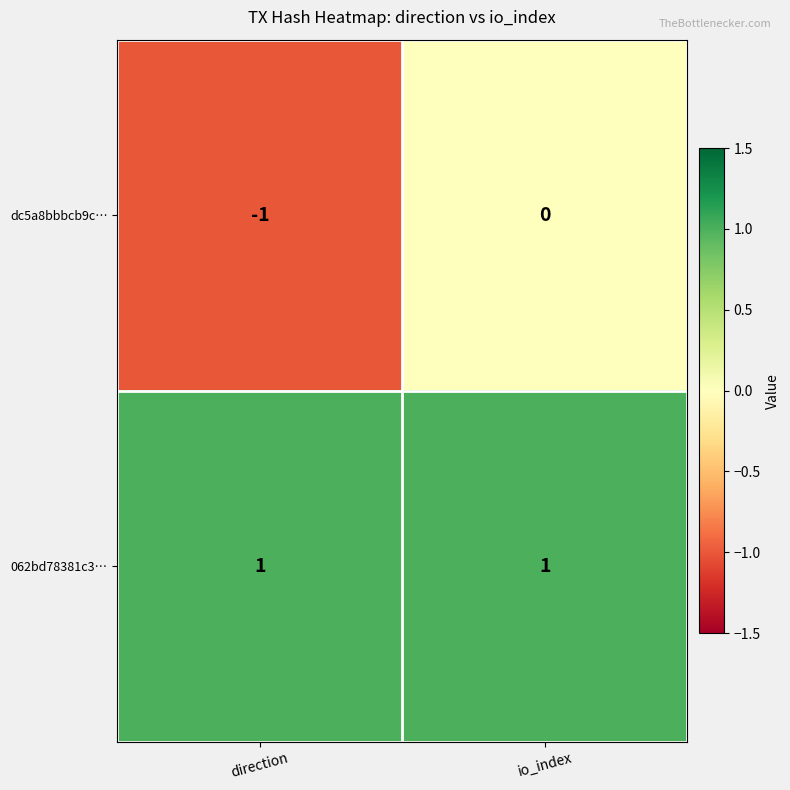

Which category has the lowest value across all series?

direction